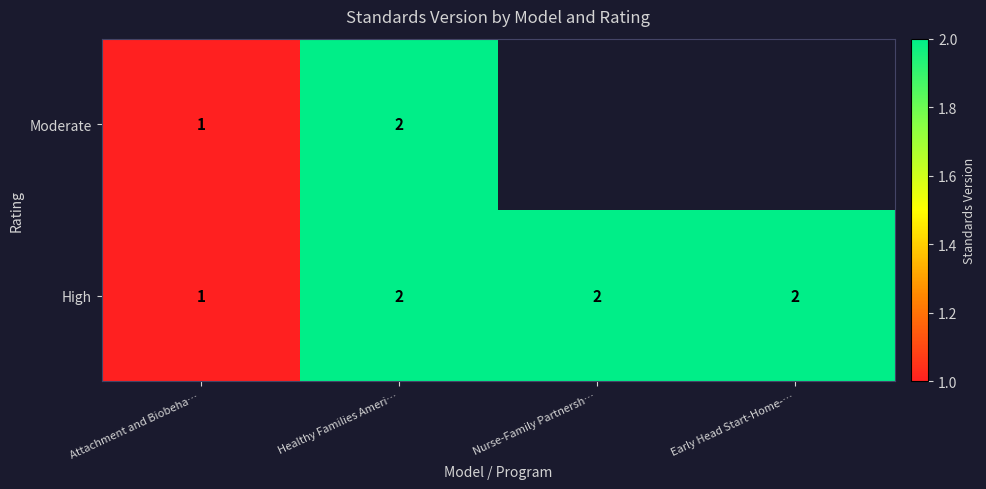

At which label is High closest to 1?

Attachment and Biobeha…